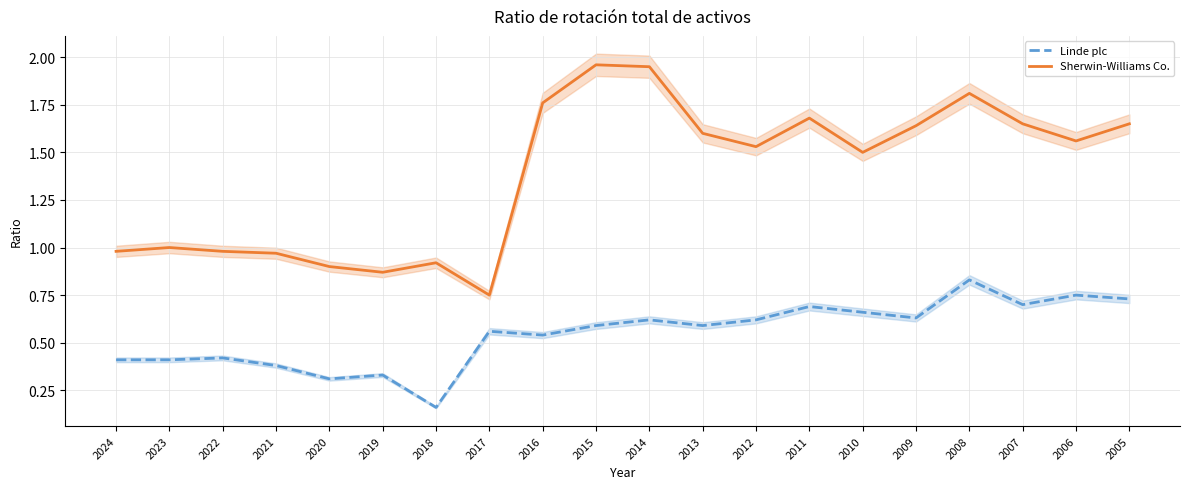

In Linde plc, how many points are lower than both neighbors (excluding endpoints)?

6